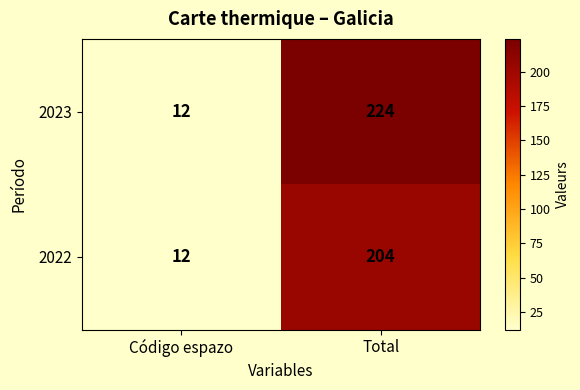

Reading right to left, extract all data points from this chart.

2023: Total=224	Código espazo=12
2022: Total=204	Código espazo=12